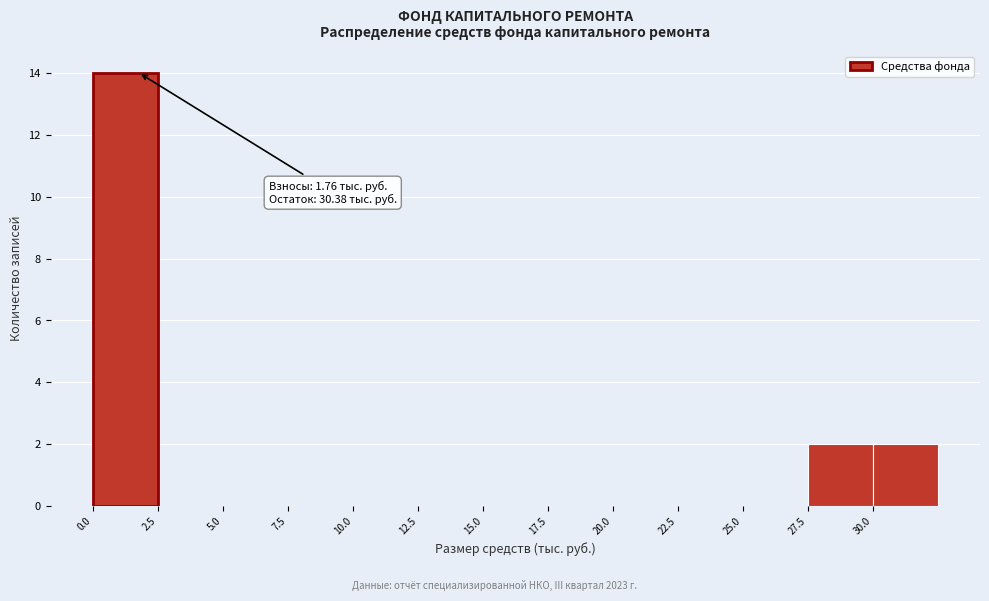

Over which range of the x-axis is the bar tallest?

0.0 to 2.5